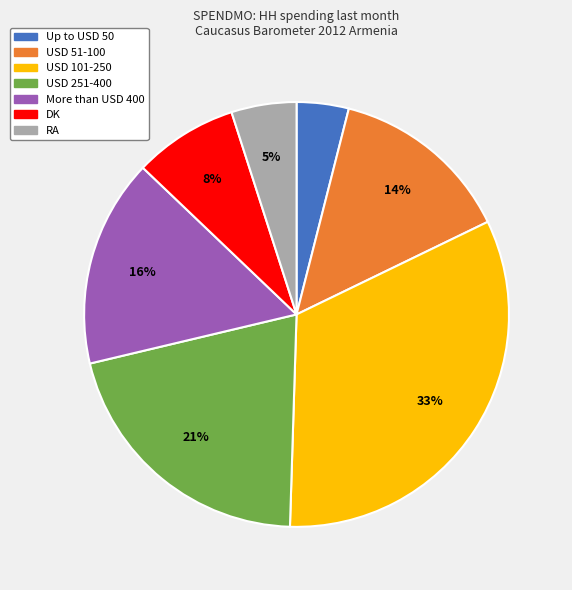

Count the number of slices in the pie.

7